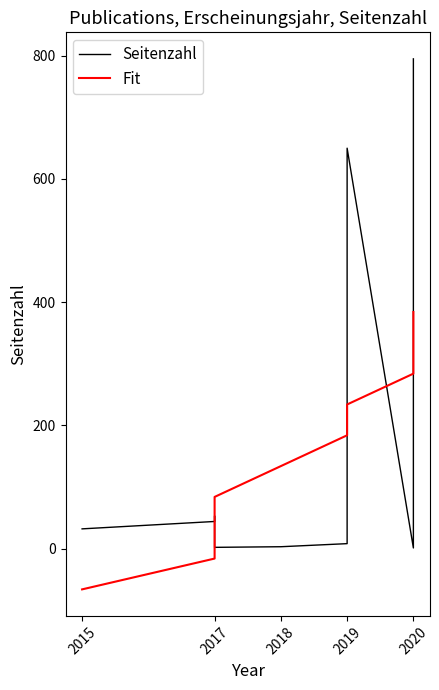

Which series has the largest total across all categories?

Fit